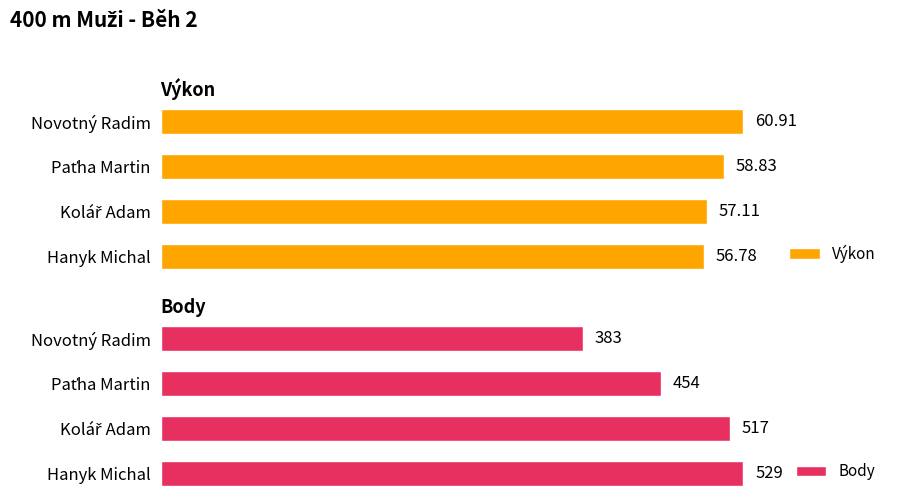

At which label does Výkon reach its minimum?

Hanyk Michal